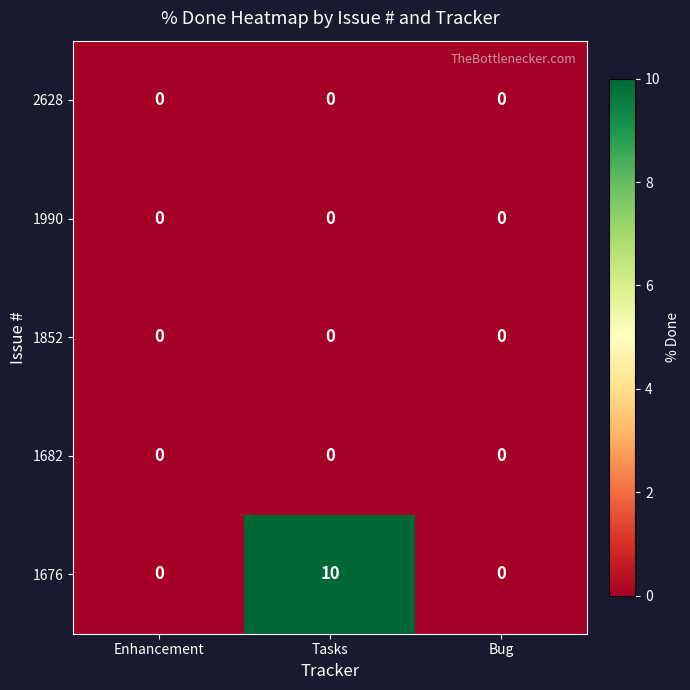

Which label corresponds to the largest value in the chart?

Tasks